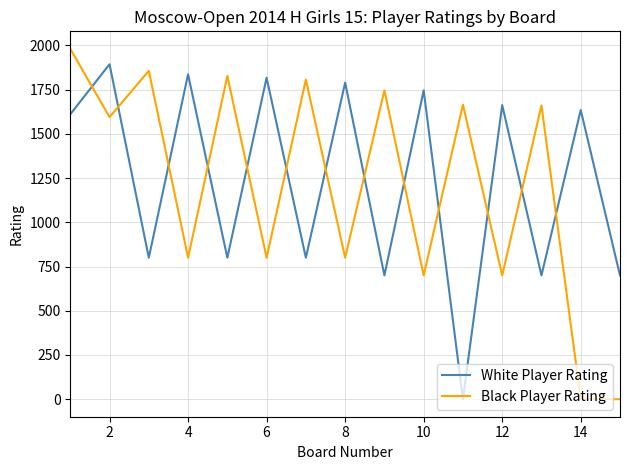

What is the maximum value for White Player Rating?

1894